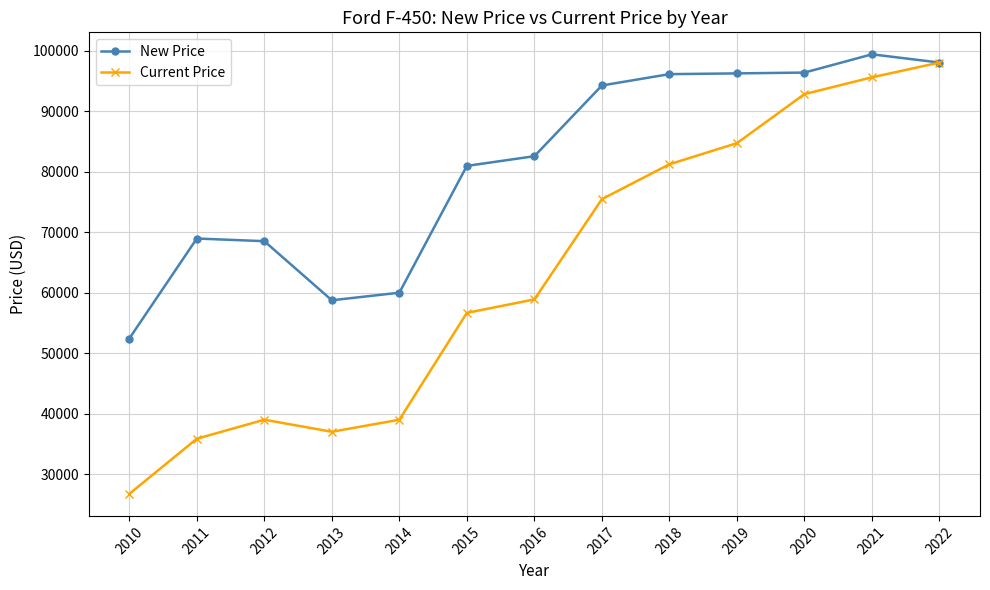

Which category has the lowest value in the Current Price series?

2010